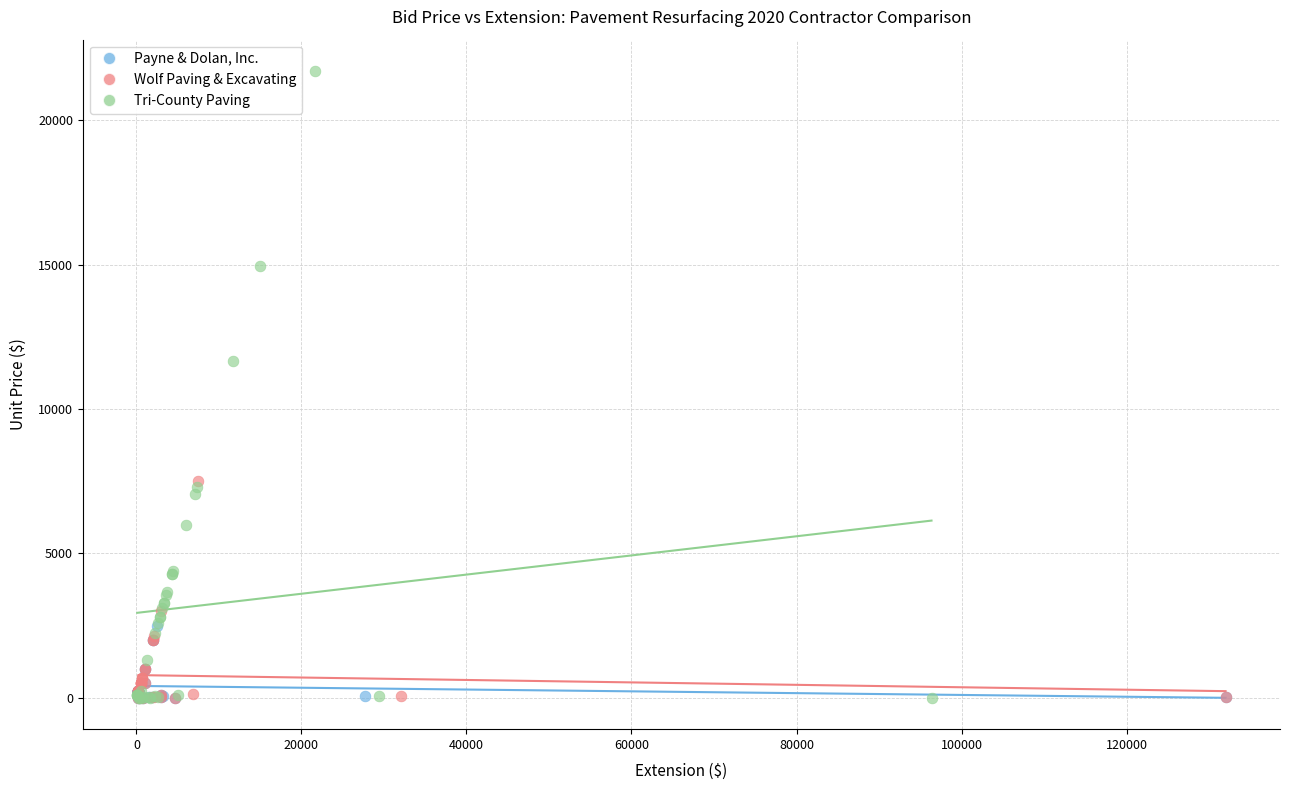

Which series reaches the maximum Y coordinate?

Tri-County Paving